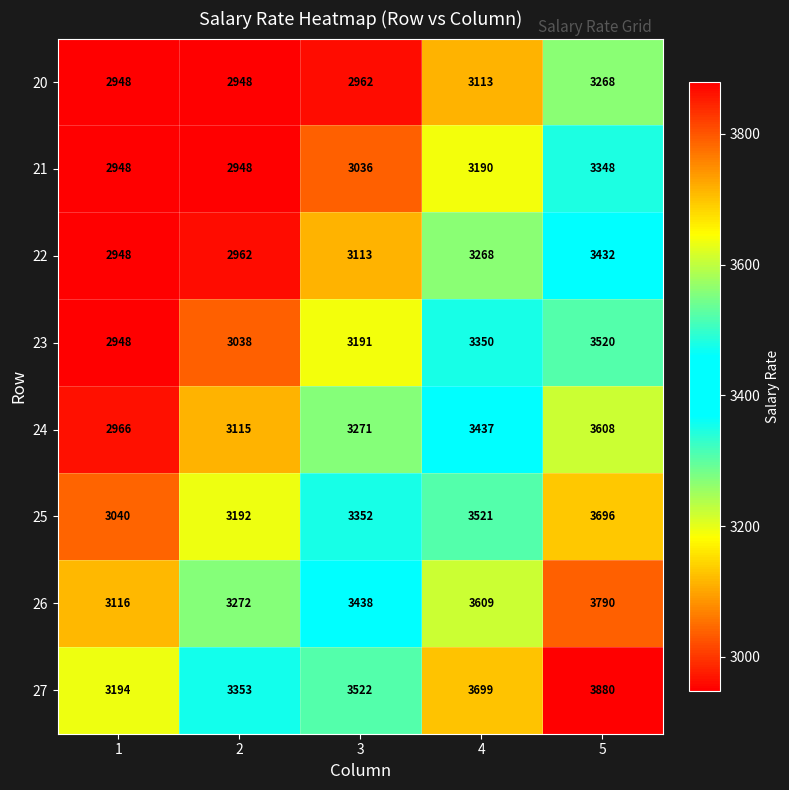

What is the difference between the highest and lowest values at 2?

405